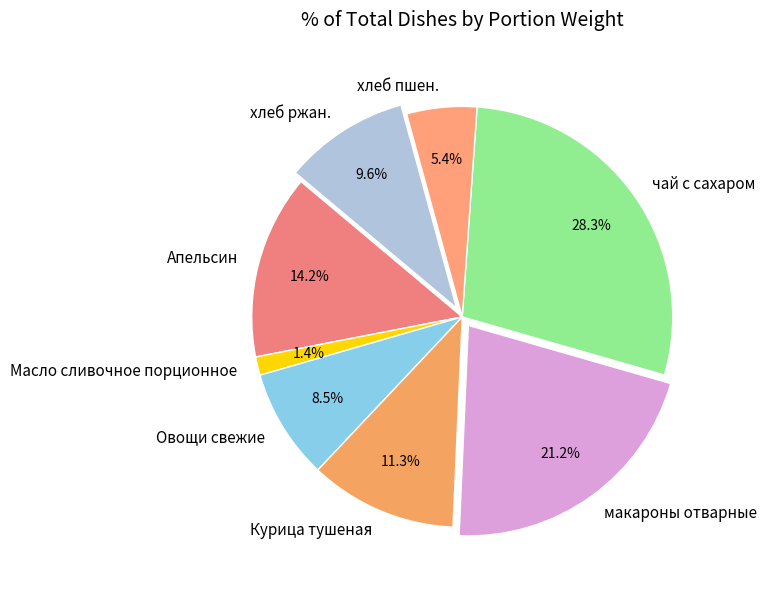

Is there any slice that represents more than half of the pie?

No